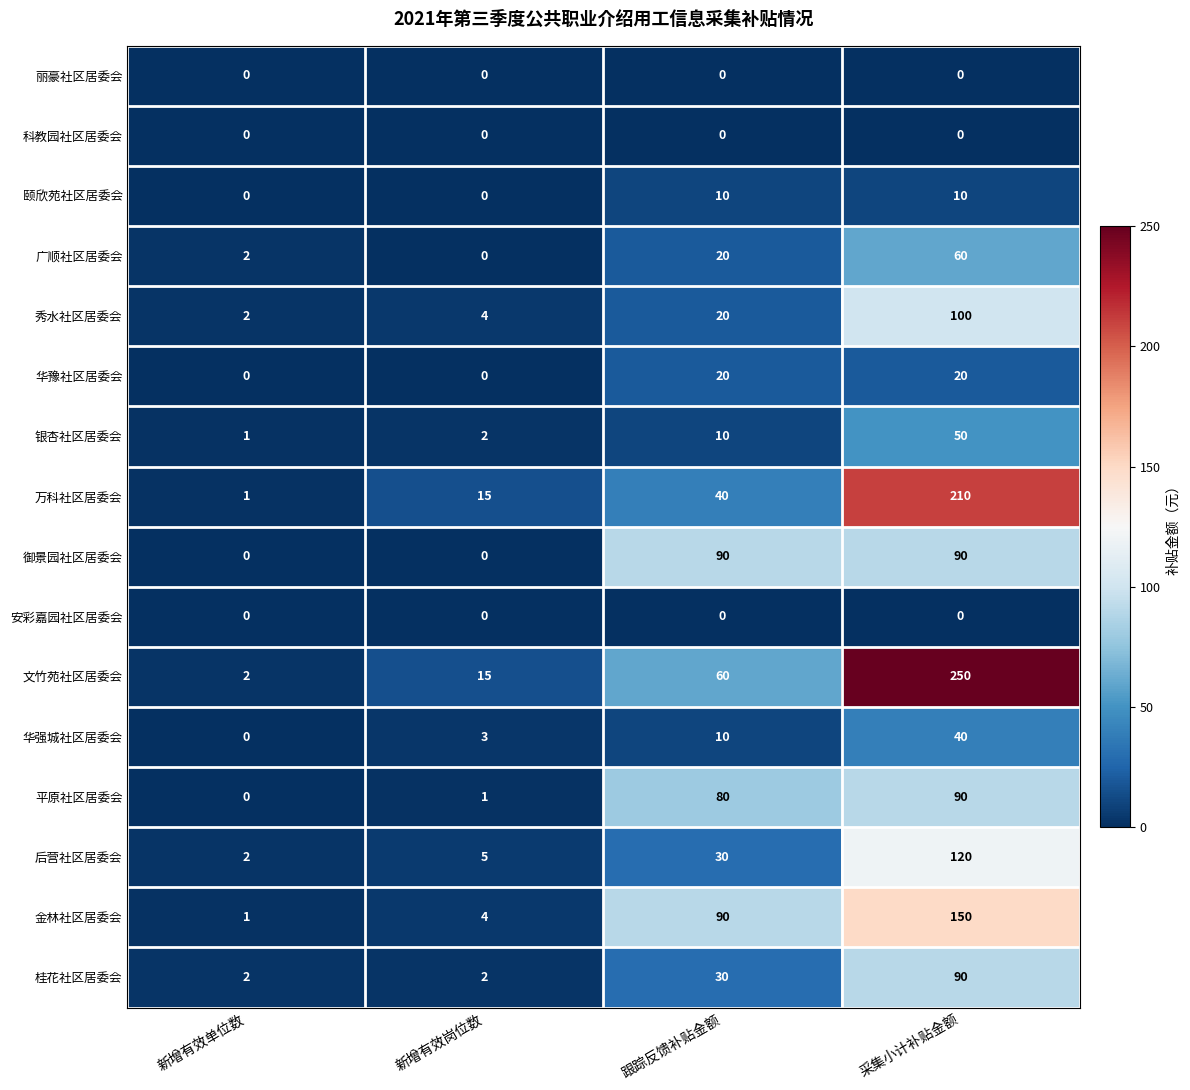

At which category is the sum across all series the highest?

采集小计补贴金额